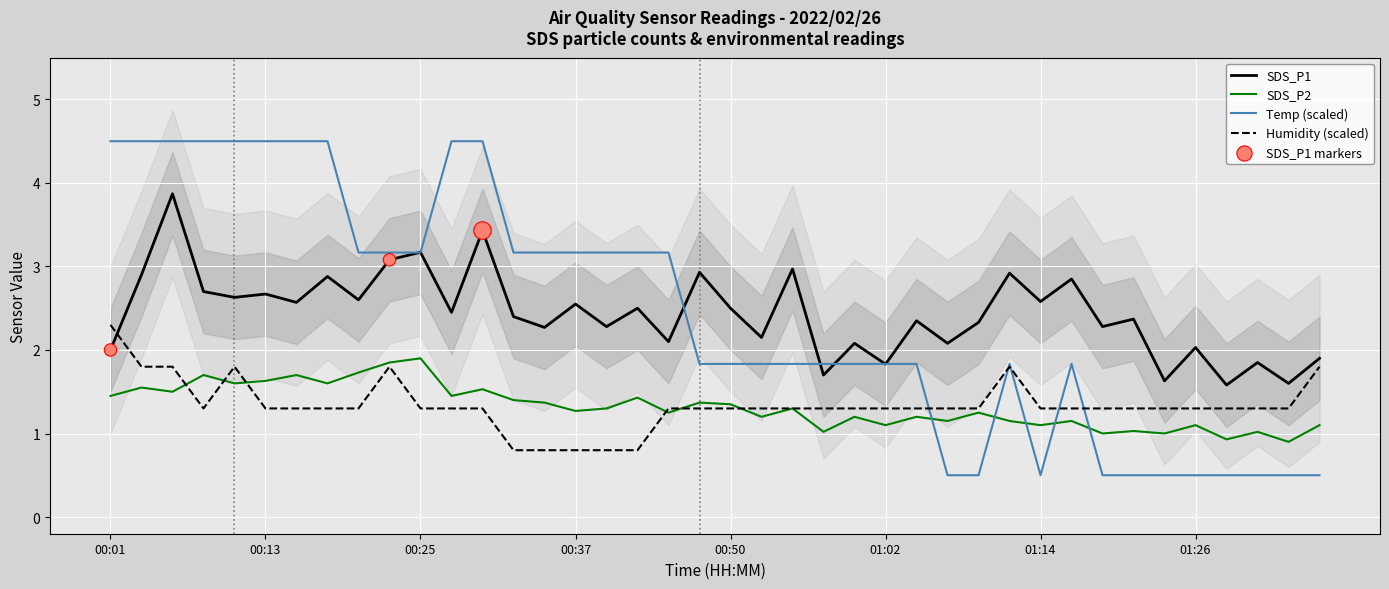

Which series has the largest total across all categories?

SDS_P1